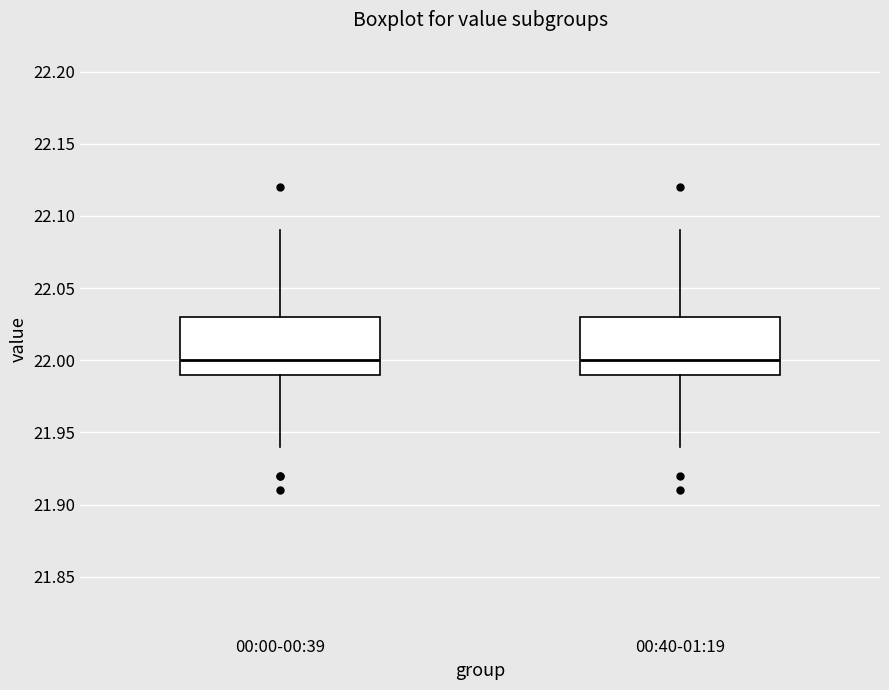

Where is the upper edge of the box for 00:40-01:19 on the y-axis? The values are not printed on the chart, so give them approximately, as read against the axis.

22.03